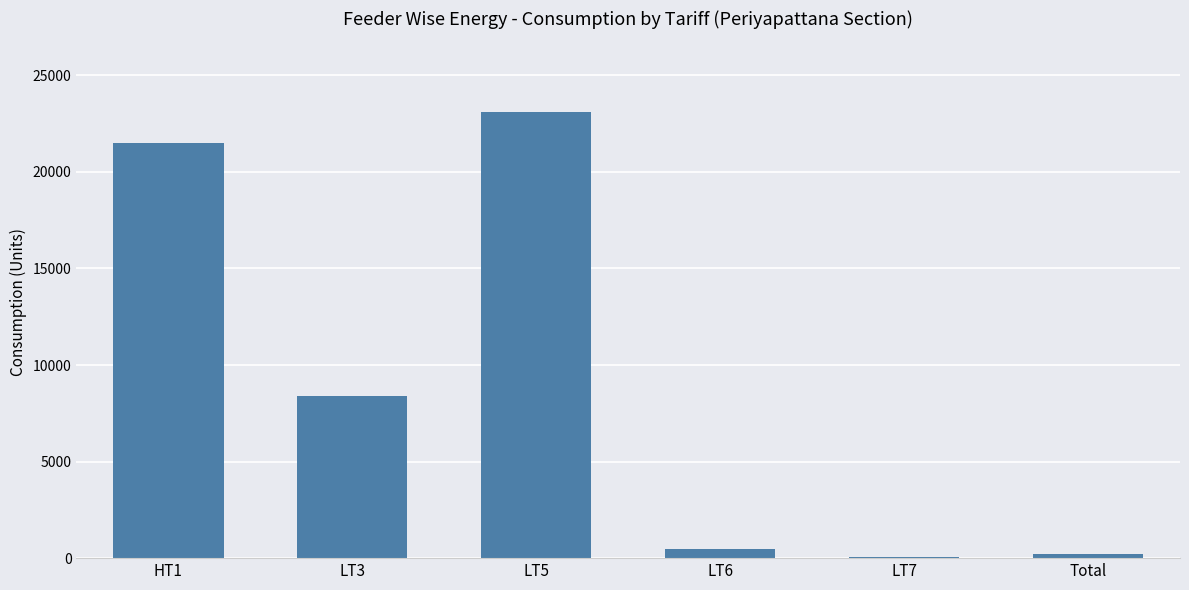

At which category does the chart reach its peak across all series?

LT5